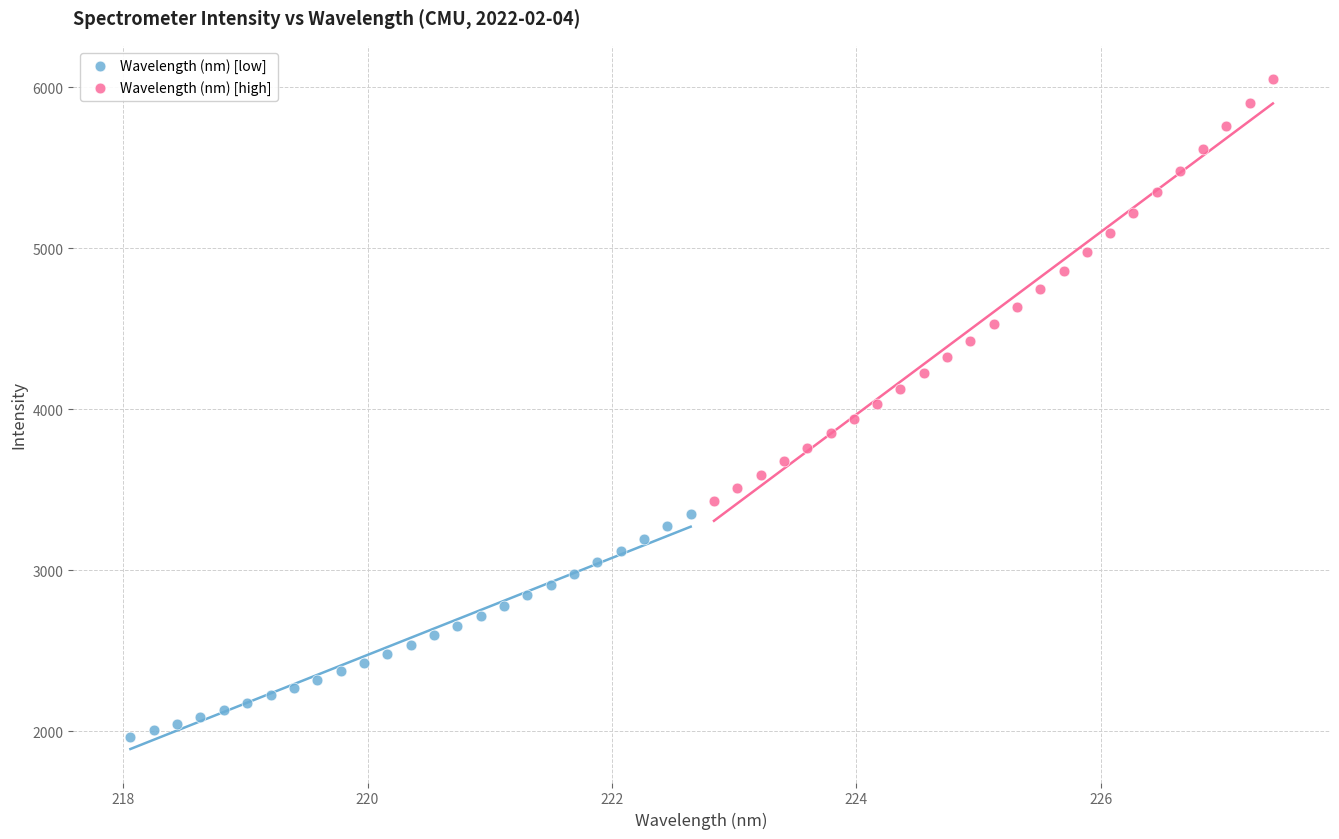

Which series contains the lowest Y value?

Wavelength (nm) [low]